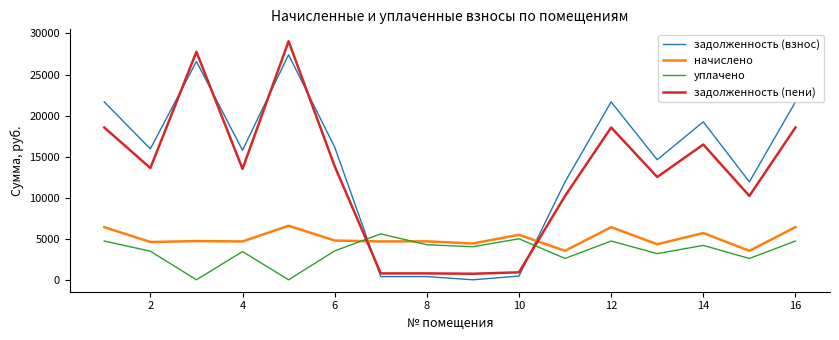

What is the highest value of the начислено series?

6582.2